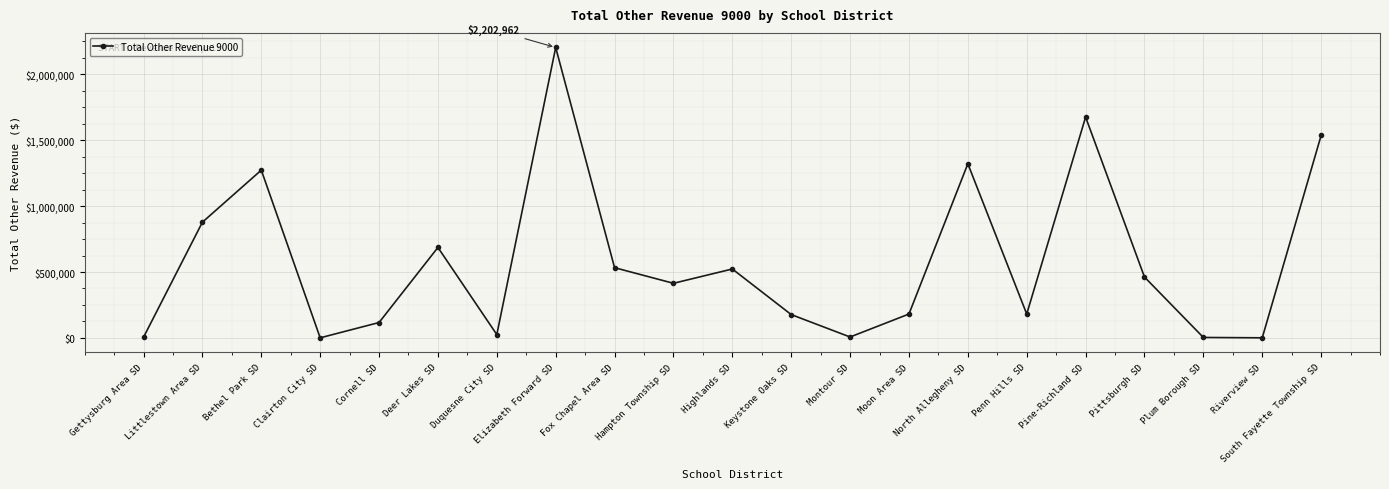

Which label corresponds to the largest value in the chart?

Elizabeth Forward SD